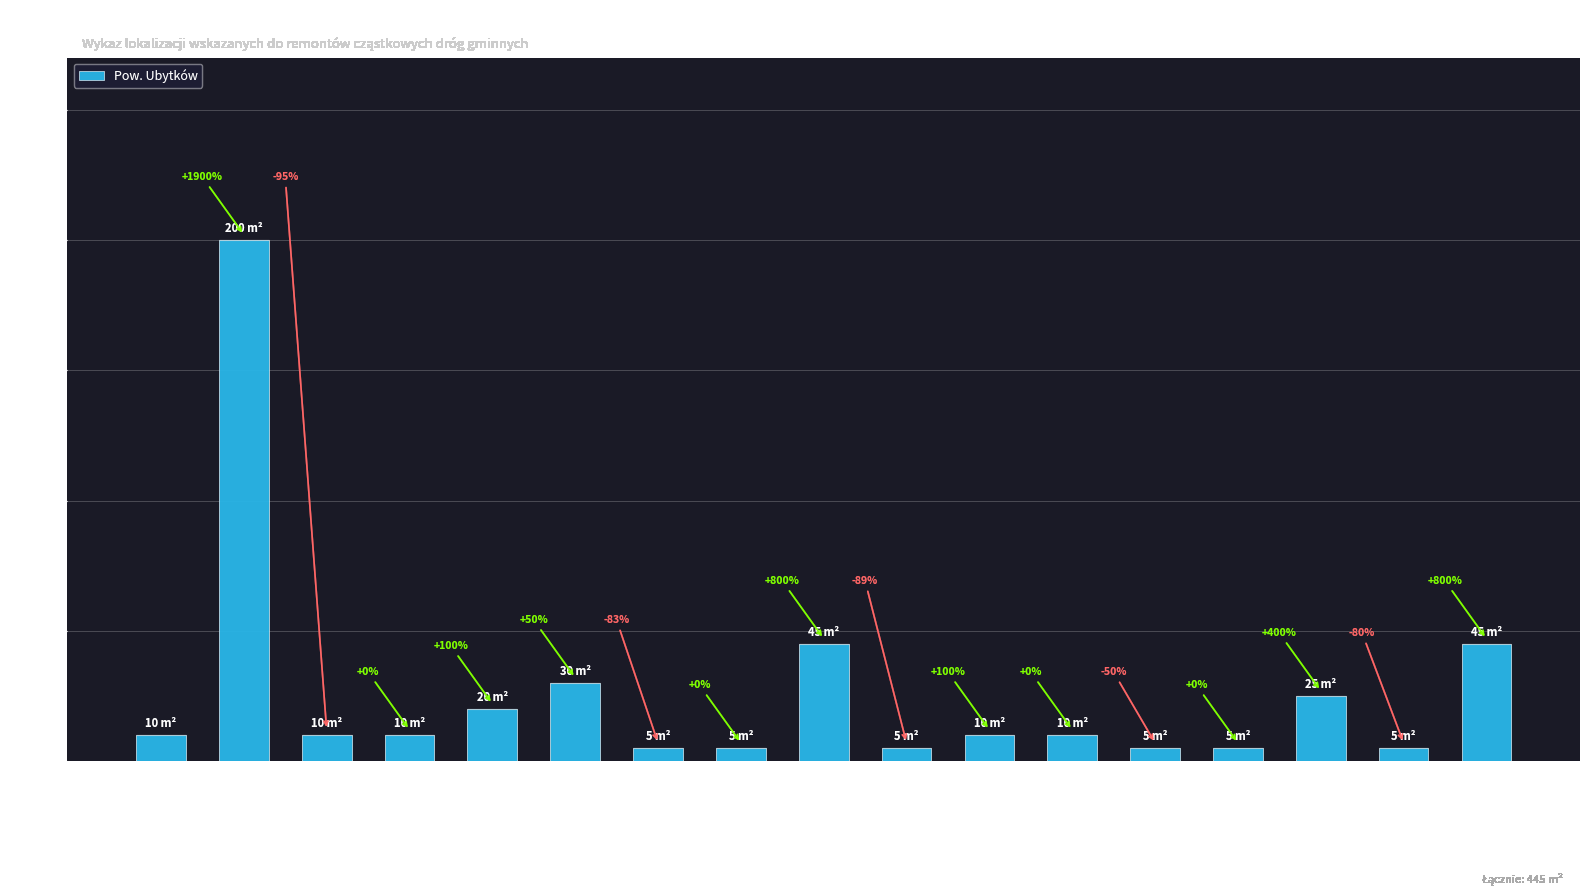

Where does the data first go above 10?

Parking przed szkołą